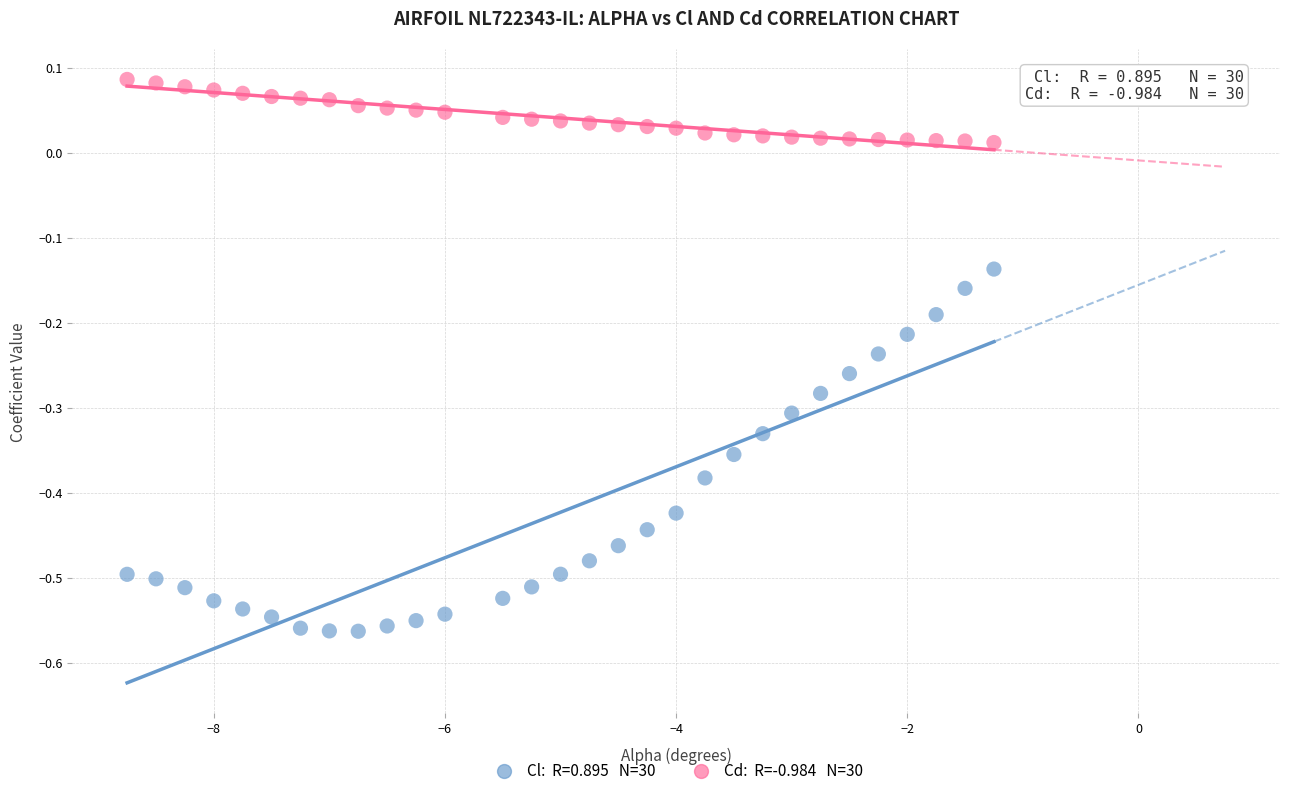

Across all data points, what is the range of Y values (max minus min)?

0.6